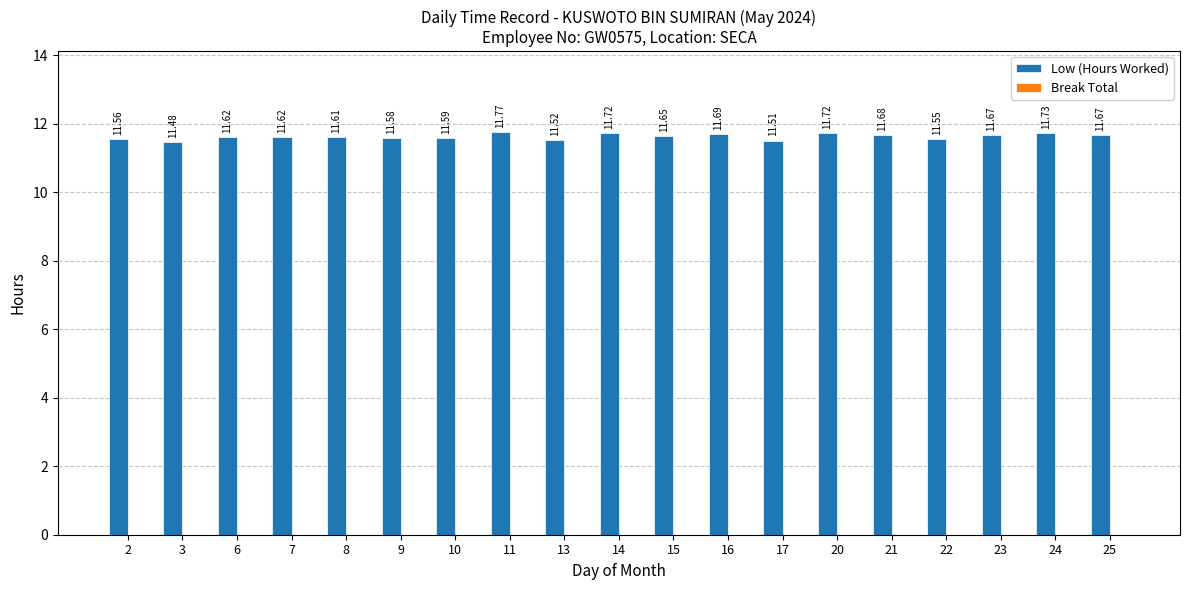

Which has a higher value, 25 or 21?

21